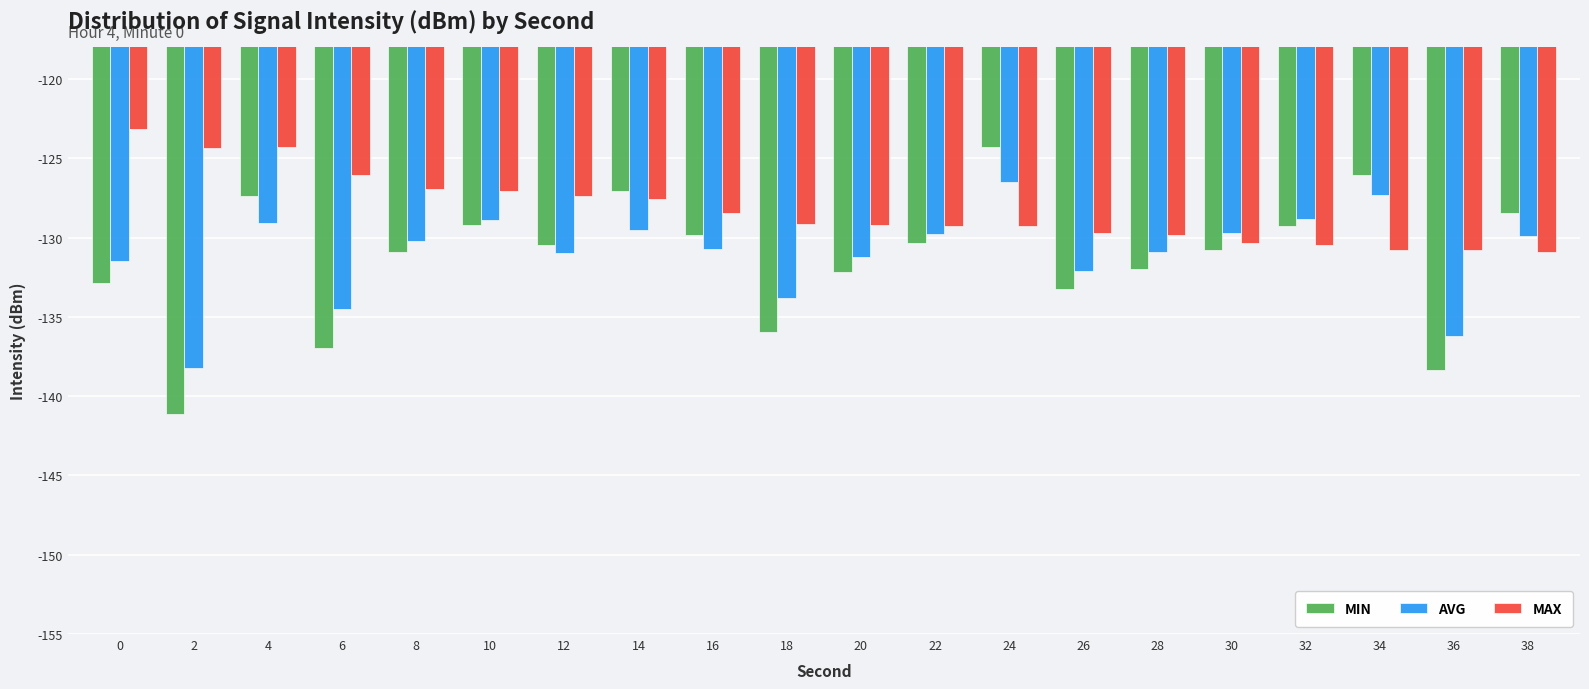

What is the total value across all series at 20?

-392.6